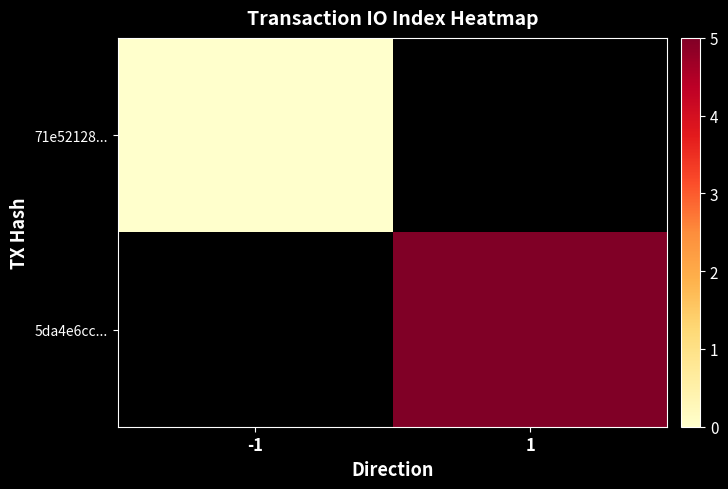

At how many categories does at least one series exceed 0?

1